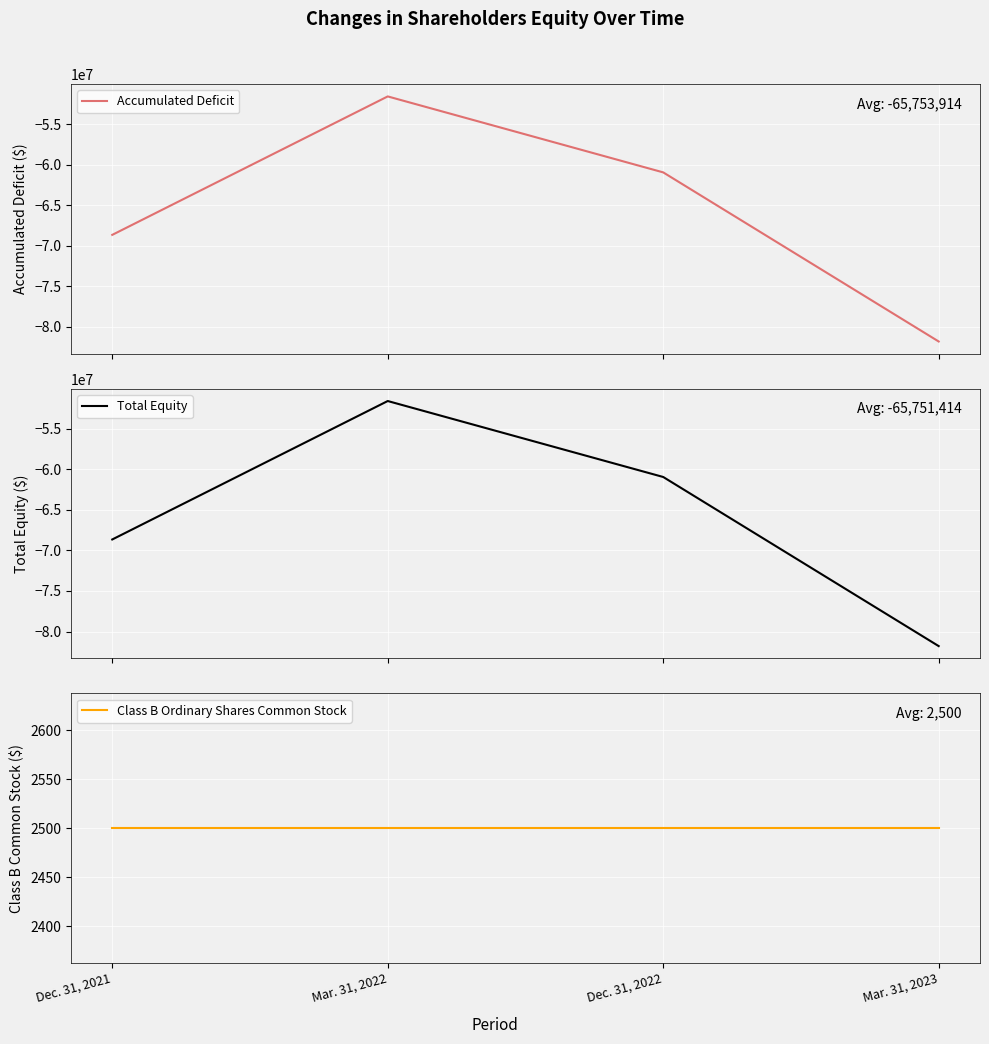

Is it true that Accumulated Deficit equals -68659667 at Dec. 31, 2021?

True